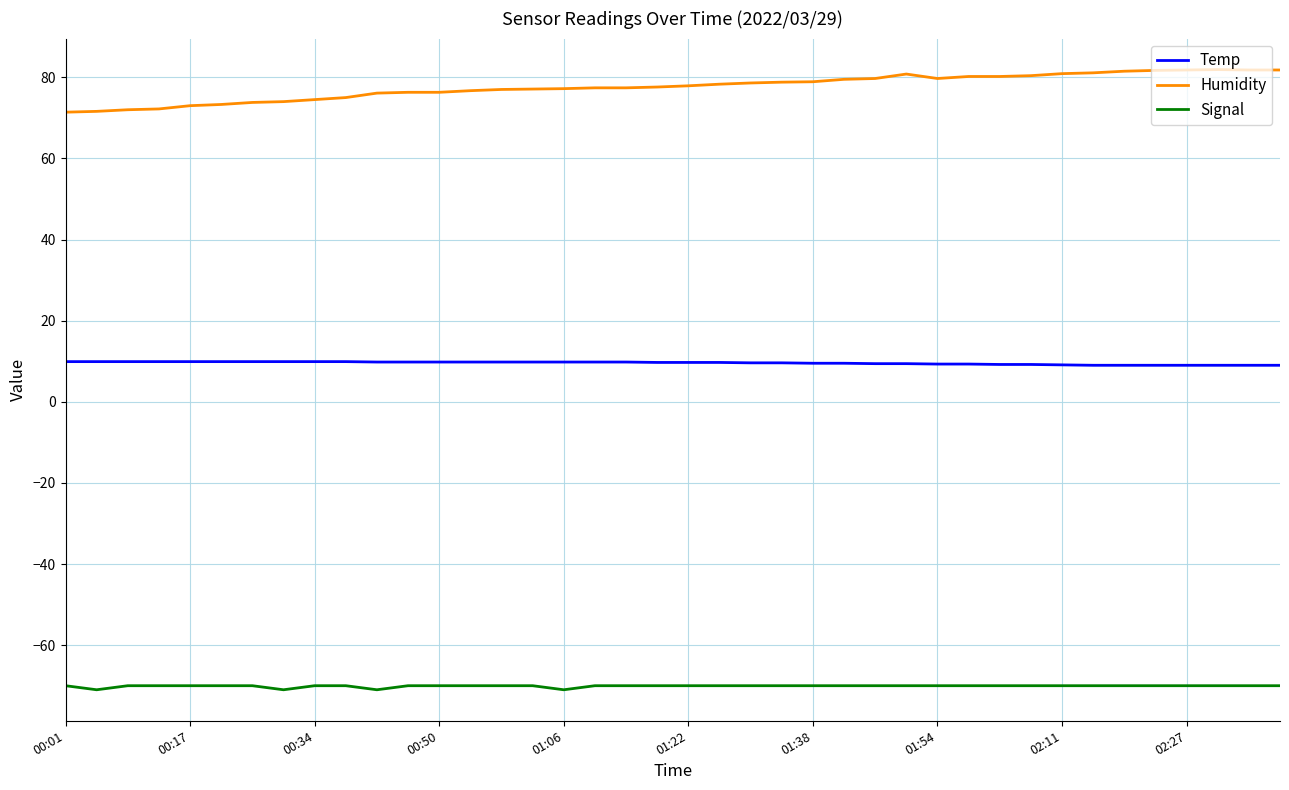

What is the highest value of the Humidity series?

81.9